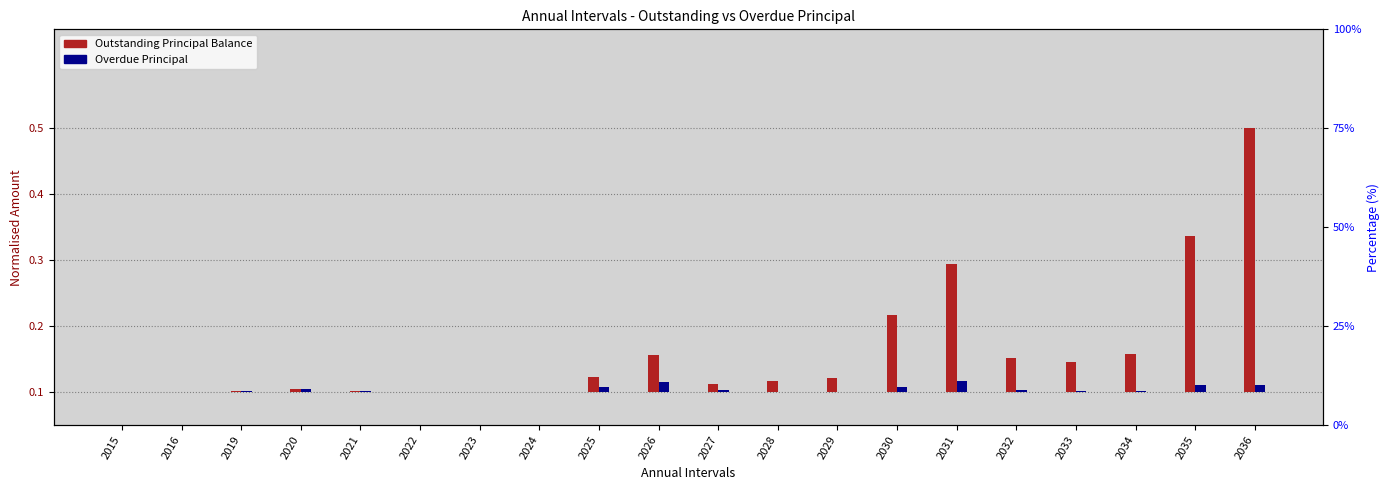

Does the chart contain any negative values?

No